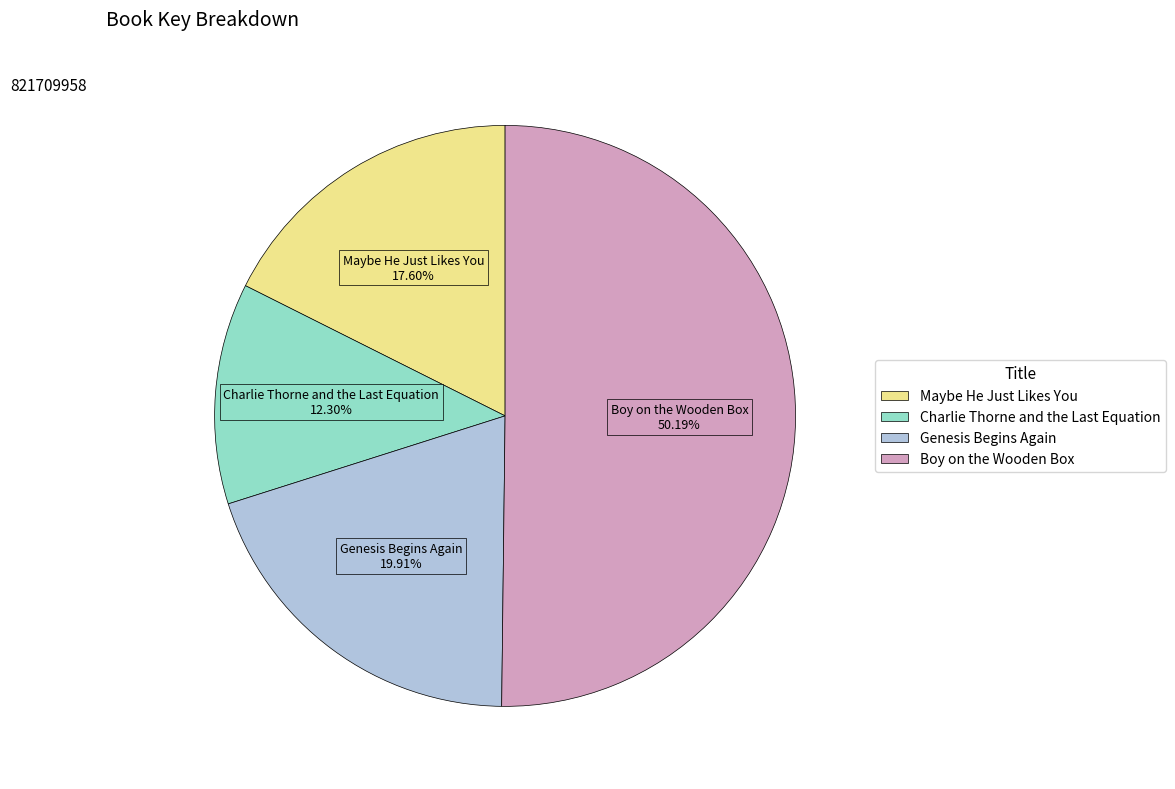

How many segments does this pie chart have?

4